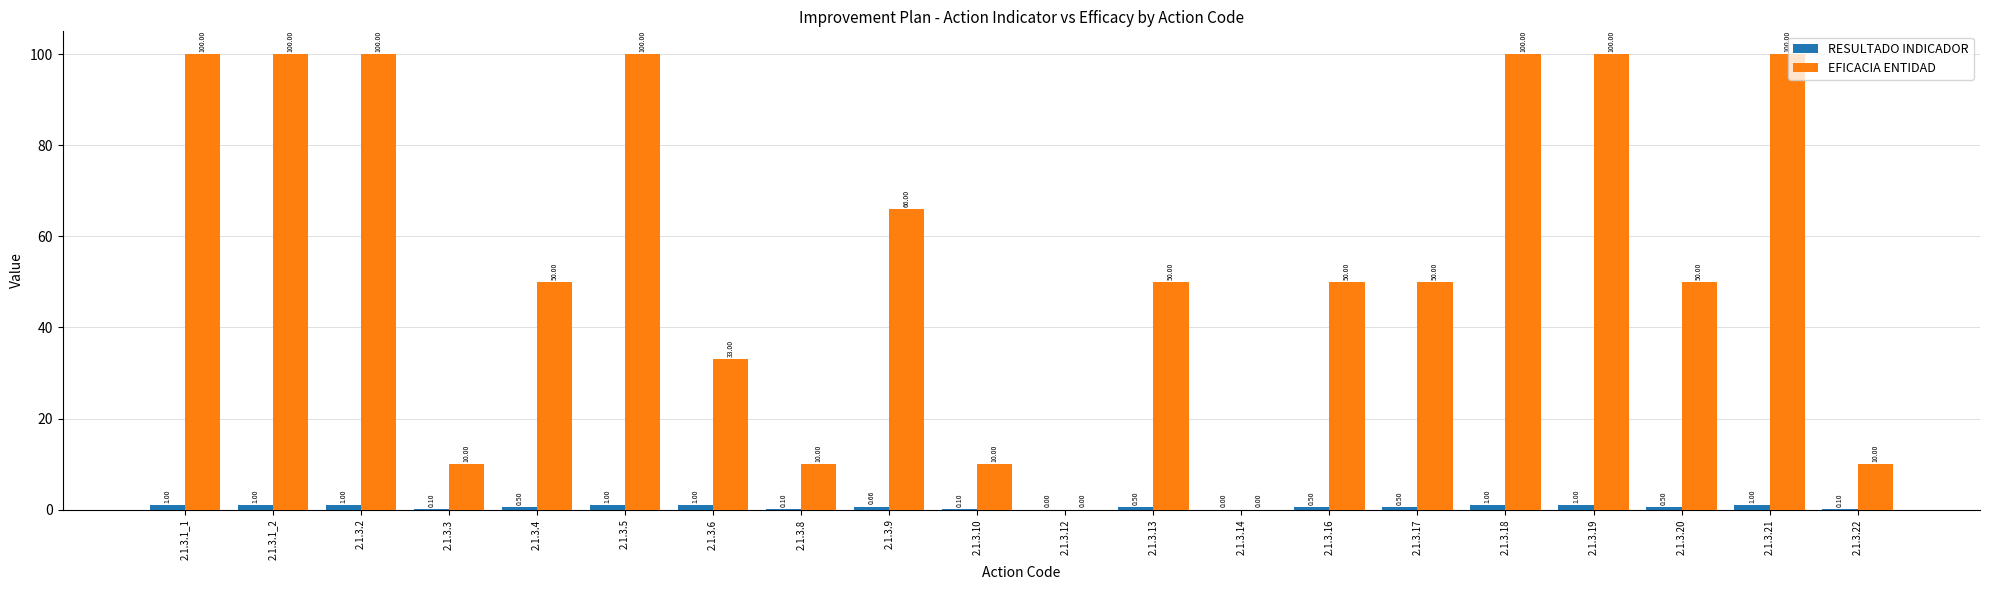

Which series changed the most between 2.1.3.8 and 2.1.3.19?

EFICACIA ENTIDAD